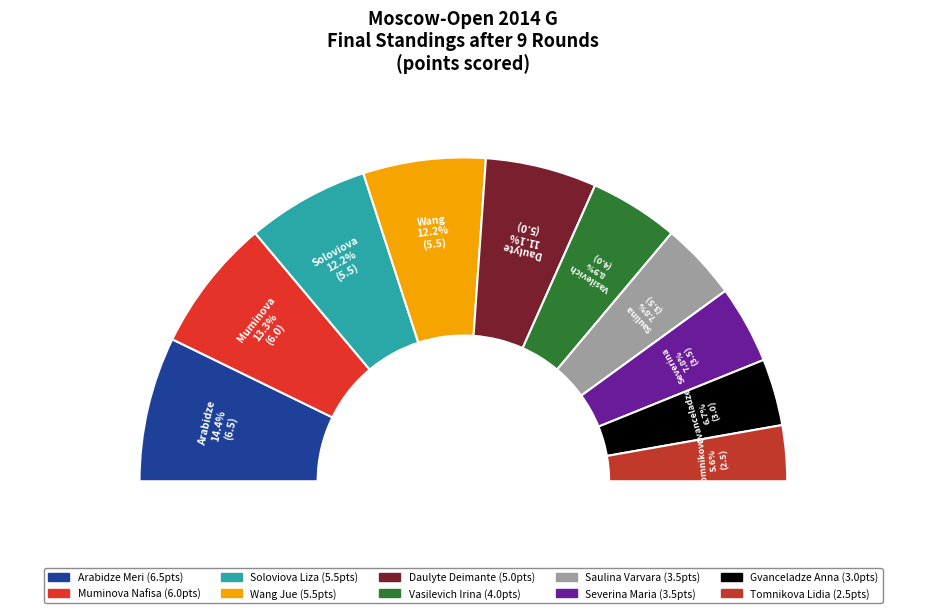

The Vasilevich Irina slice represents 9% of the pie. True or false?

True